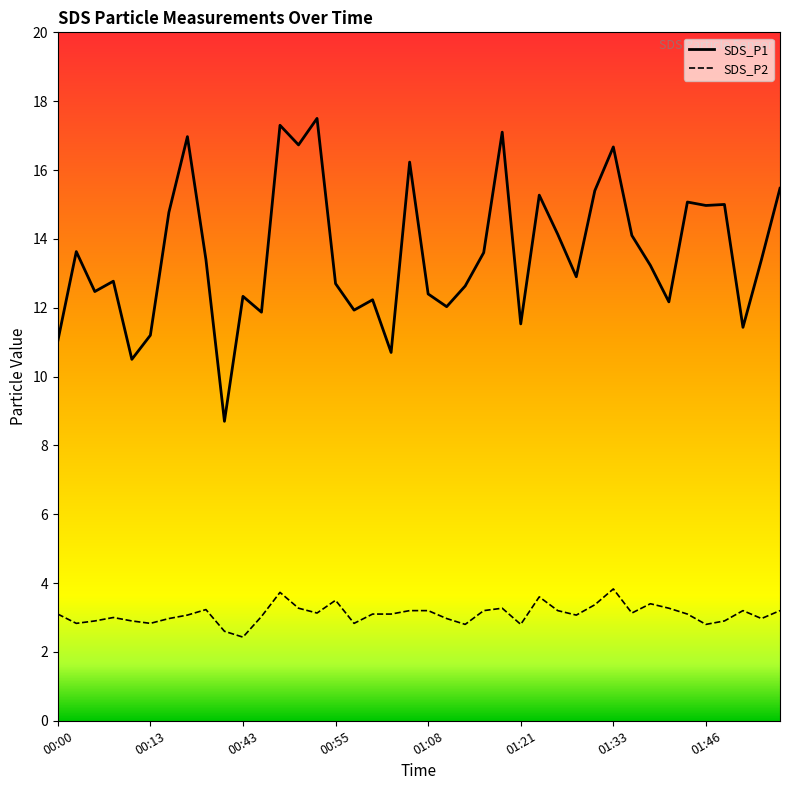

Which has a higher value, 01:28 or 00:03?

00:03